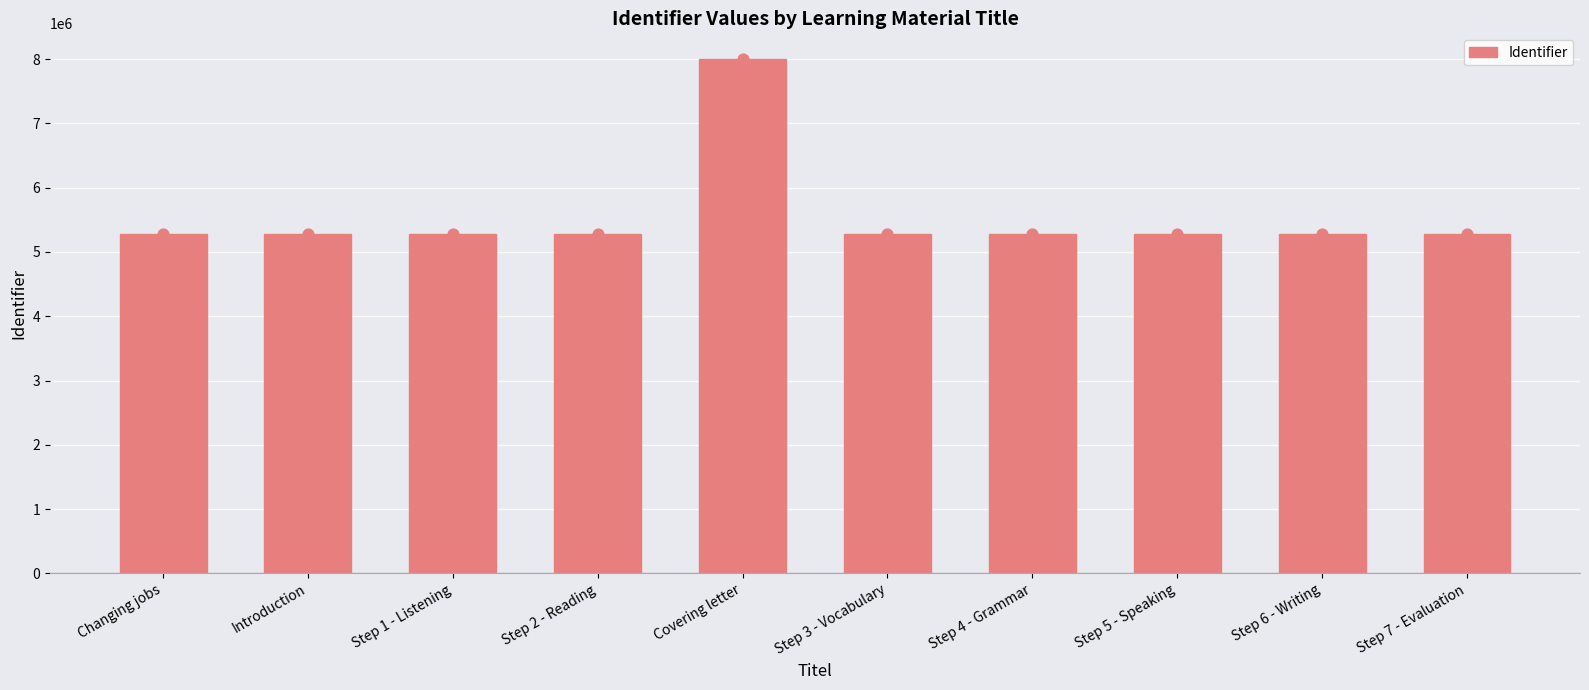

Approximately how many times larger is the value at Step 5 - Speaking compared to Step 7 - Evaluation?

1.0